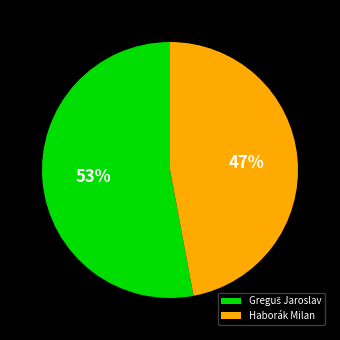

Is there any slice that represents more than half of the pie?

Yes